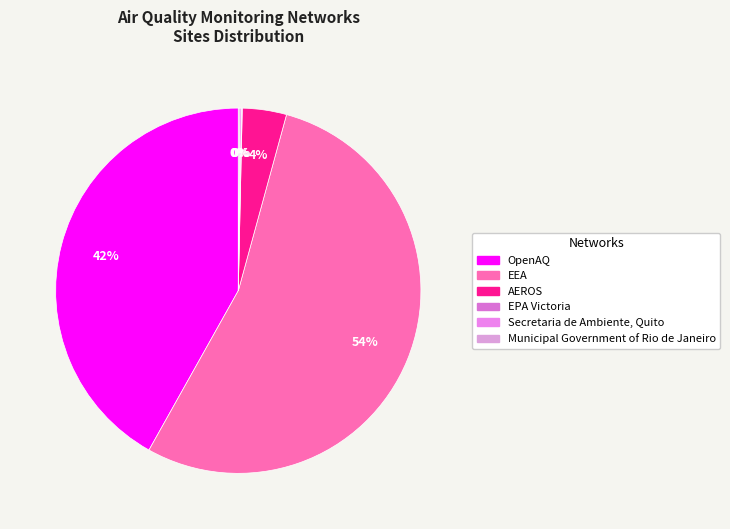

What is the change in value from EEA to Municipal Government of Rio de Janeiro?

-3093